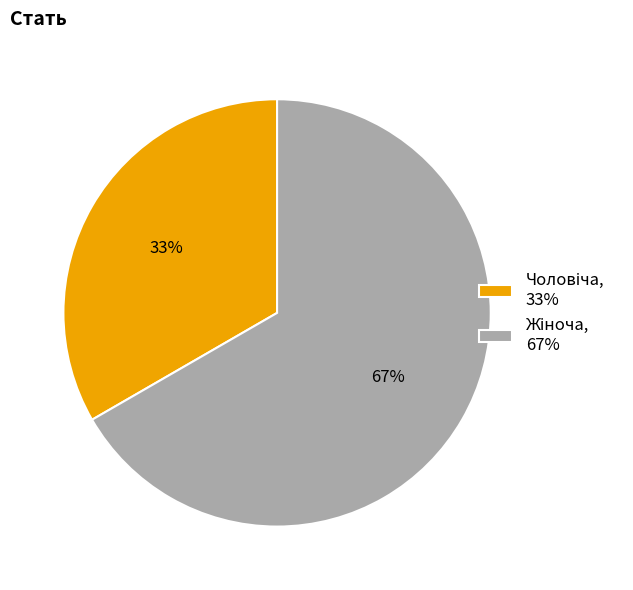

Is there a majority slice in this chart?

Yes